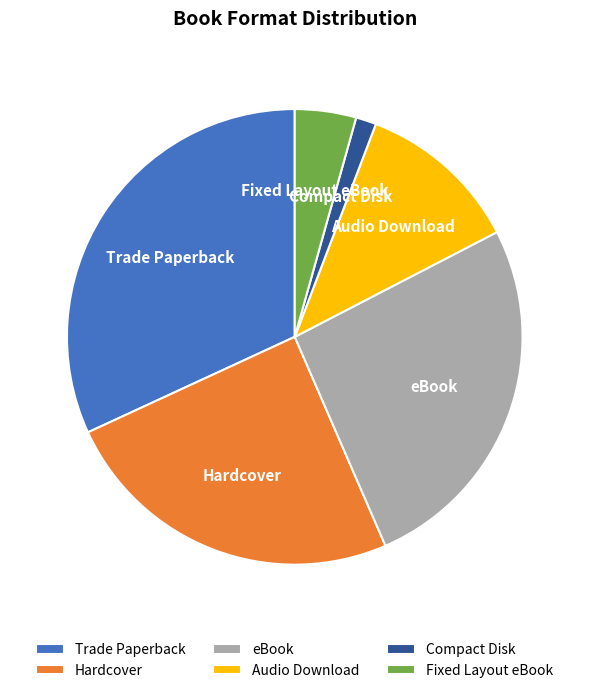

Do eBook and Audio Download together represent more than half of the pie?

No